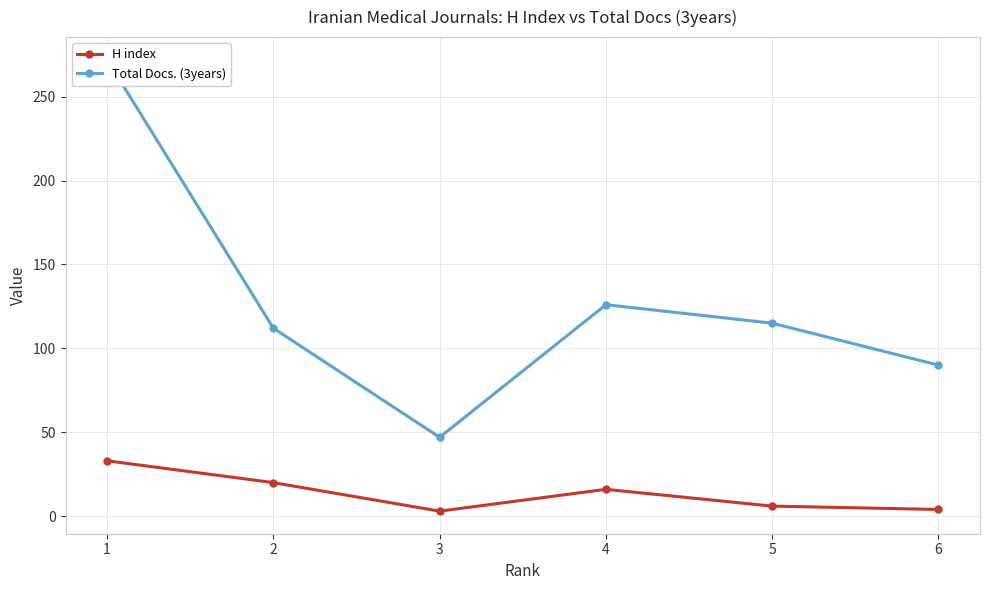

List the series in order of their overall mean, lowest first.

H index, Total Docs. (3years)